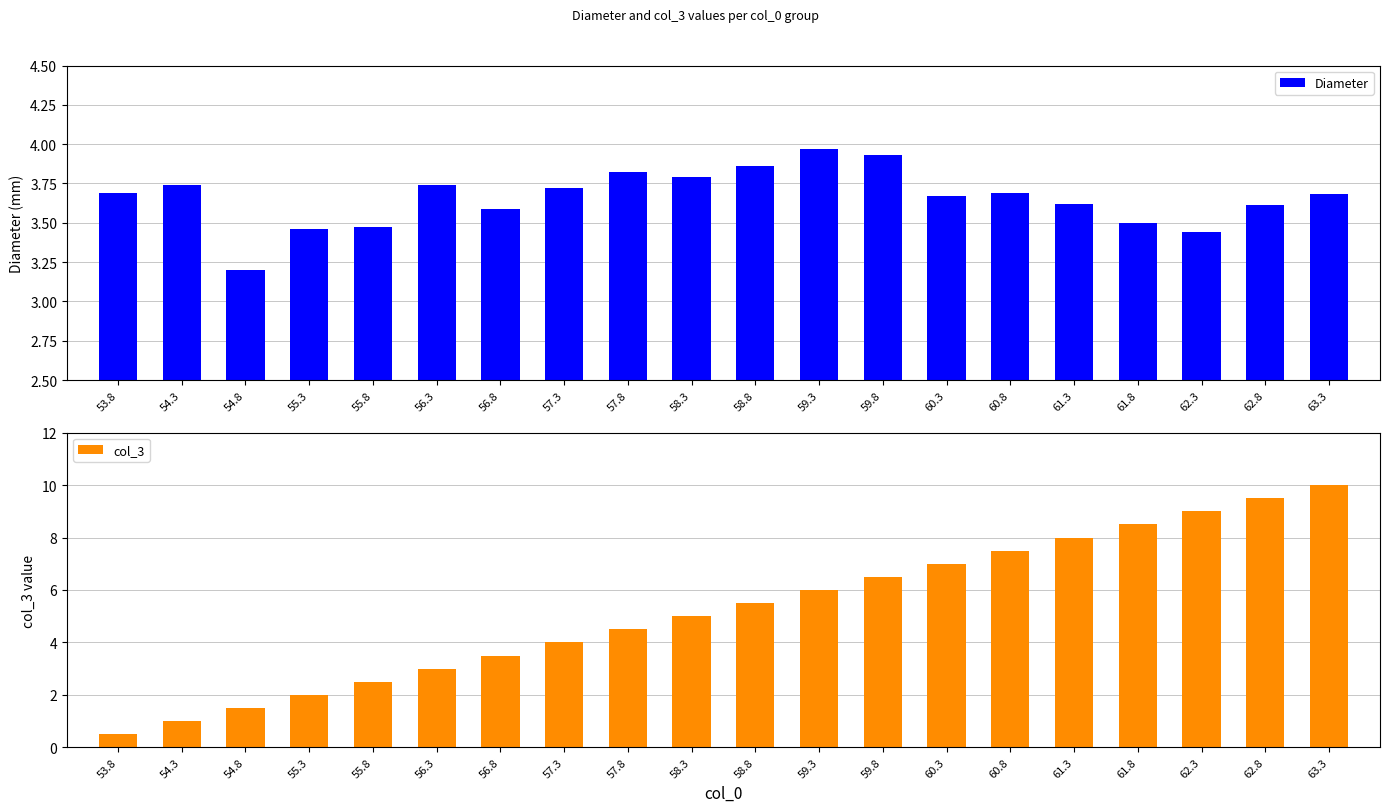

List the series in order of their peak value, highest first.

col_3, Diameter